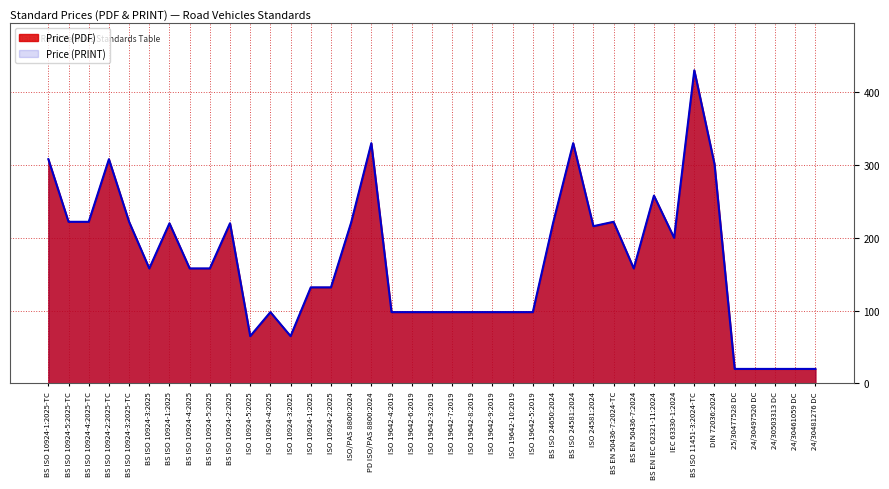

What is the lowest value of the Price (PRINT) series?

20.0